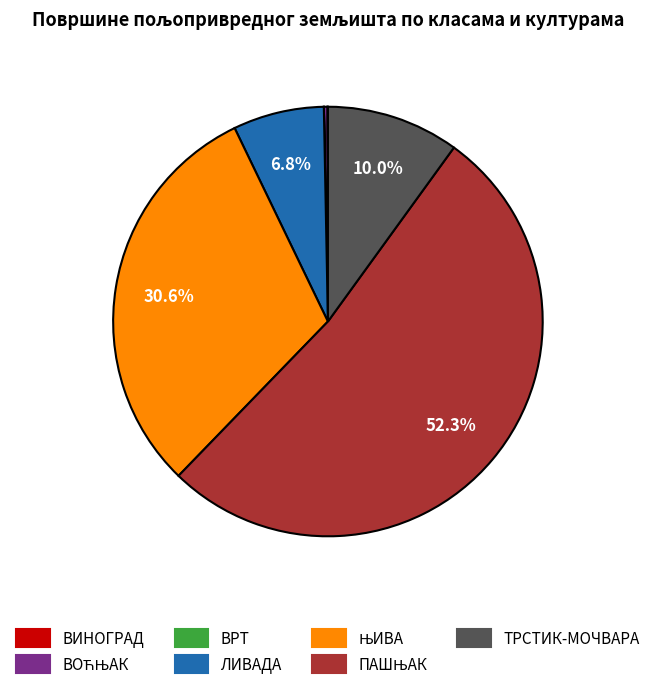

Is there a majority slice in this chart?

Yes